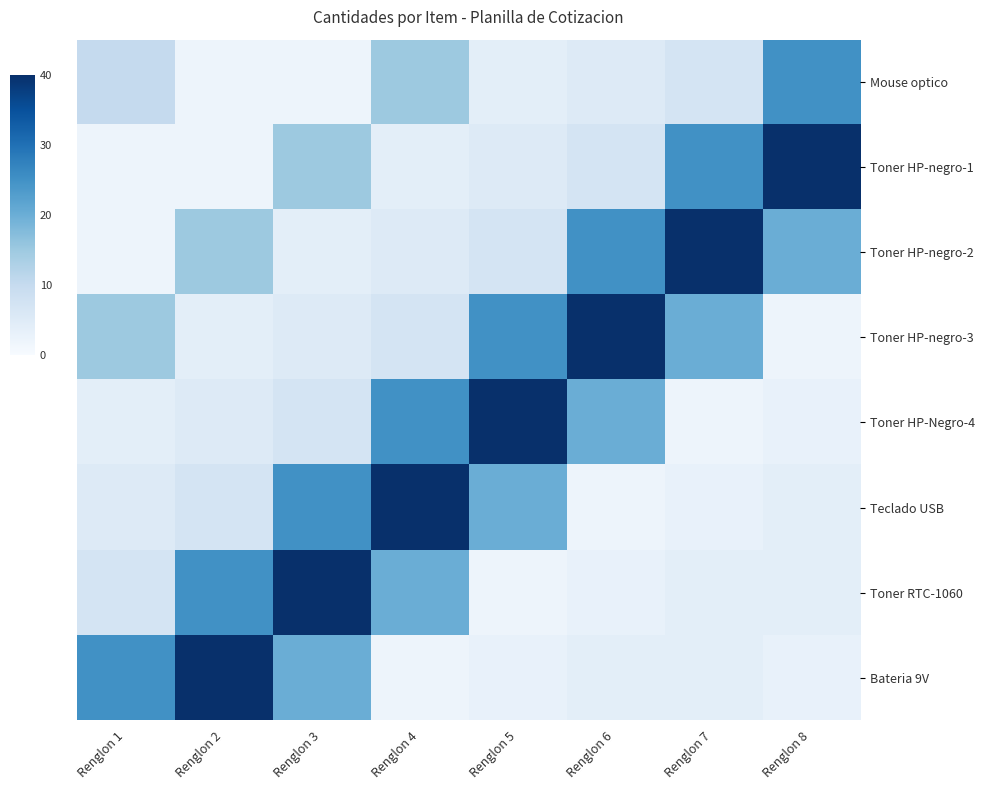

Reading right to left, what are all the values shown in this chart?

Mouse optico: Renglon 8=25	Renglon 7=7	Renglon 6=5	Renglon 5=4	Renglon 4=15	Renglon 3=2	Renglon 2=2	Renglon 1=10
Toner HP-negro-1: Renglon 8=40	Renglon 7=25	Renglon 6=7	Renglon 5=5	Renglon 4=4	Renglon 3=15	Renglon 2=2	Renglon 1=2
Toner HP-negro-2: Renglon 8=20	Renglon 7=40	Renglon 6=25	Renglon 5=7	Renglon 4=5	Renglon 3=4	Renglon 2=15	Renglon 1=2
Toner HP-negro-3: Renglon 8=2	Renglon 7=20	Renglon 6=40	Renglon 5=25	Renglon 4=7	Renglon 3=5	Renglon 2=4	Renglon 1=15
Toner HP-Negro-4: Renglon 8=3	Renglon 7=2	Renglon 6=20	Renglon 5=40	Renglon 4=25	Renglon 3=7	Renglon 2=5	Renglon 1=4
Teclado USB: Renglon 8=4	Renglon 7=3	Renglon 6=2	Renglon 5=20	Renglon 4=40	Renglon 3=25	Renglon 2=7	Renglon 1=5
Toner RTC-1060: Renglon 8=4	Renglon 7=4	Renglon 6=3	Renglon 5=2	Renglon 4=20	Renglon 3=40	Renglon 2=25	Renglon 1=7
Bateria 9V: Renglon 8=3	Renglon 7=4	Renglon 6=4	Renglon 5=3	Renglon 4=2	Renglon 3=20	Renglon 2=40	Renglon 1=25